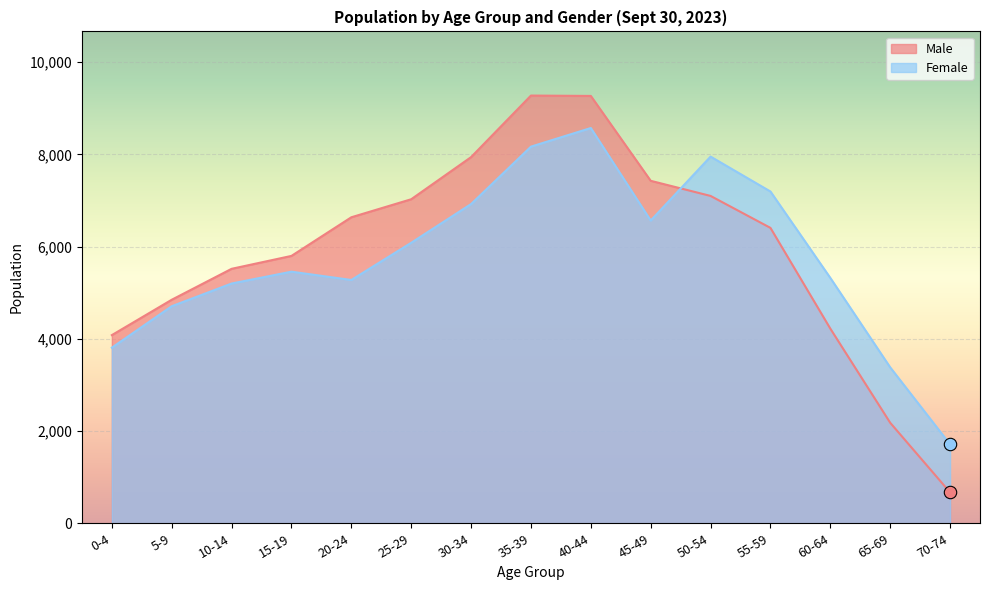

Which series has the largest total across all categories?

Male